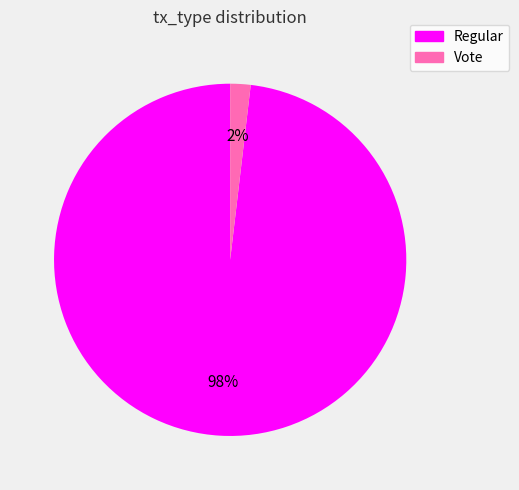

To the nearest percent, what is the combined percentage of Regular and Vote?

100%